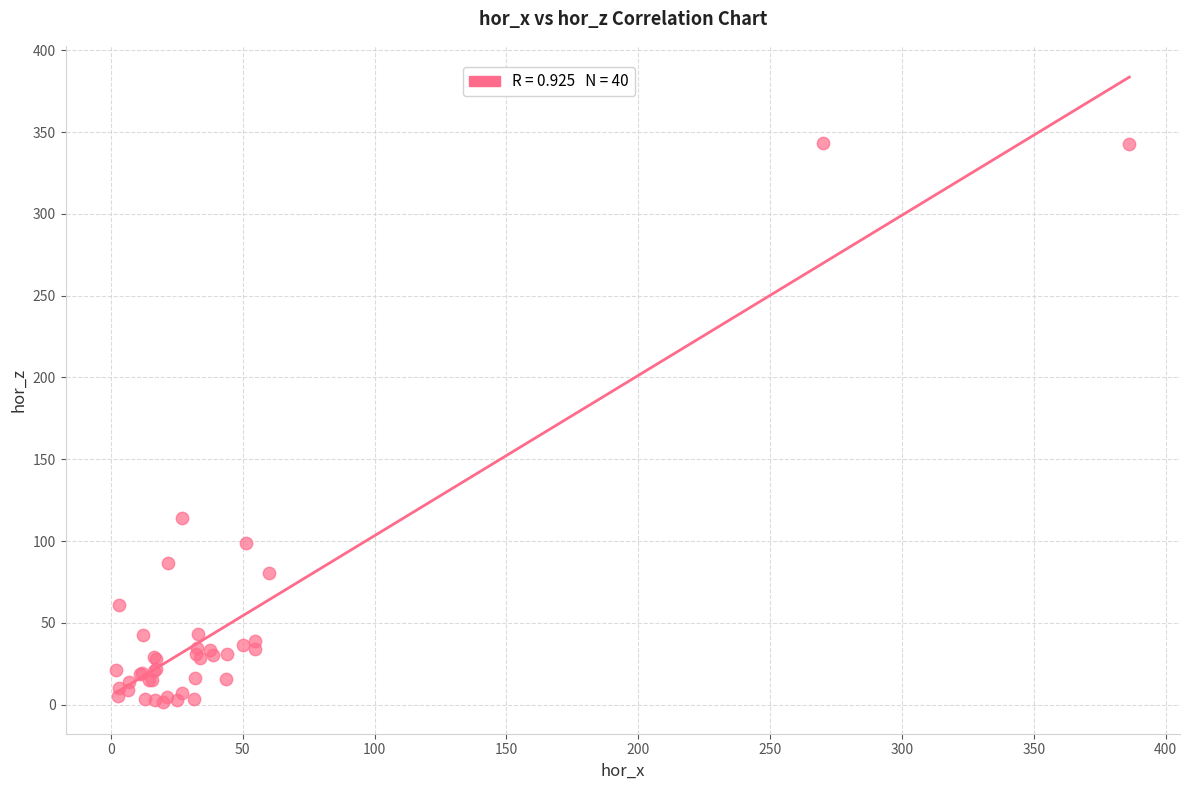

What Y value in the scatter plot is closest to 172?

114.2